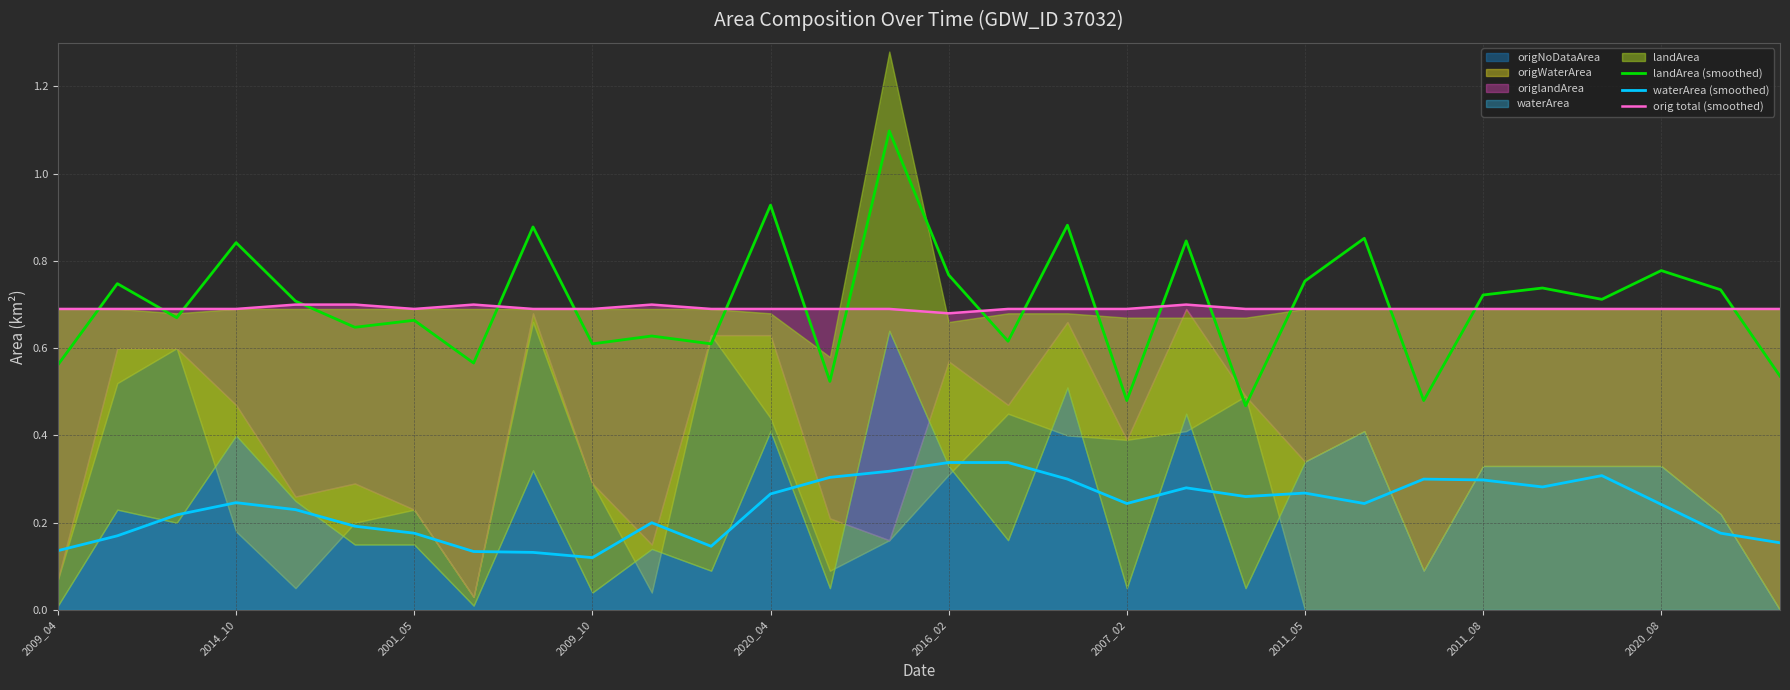

Count the waterArea (smoothed) values in the range 0 to 1.

30